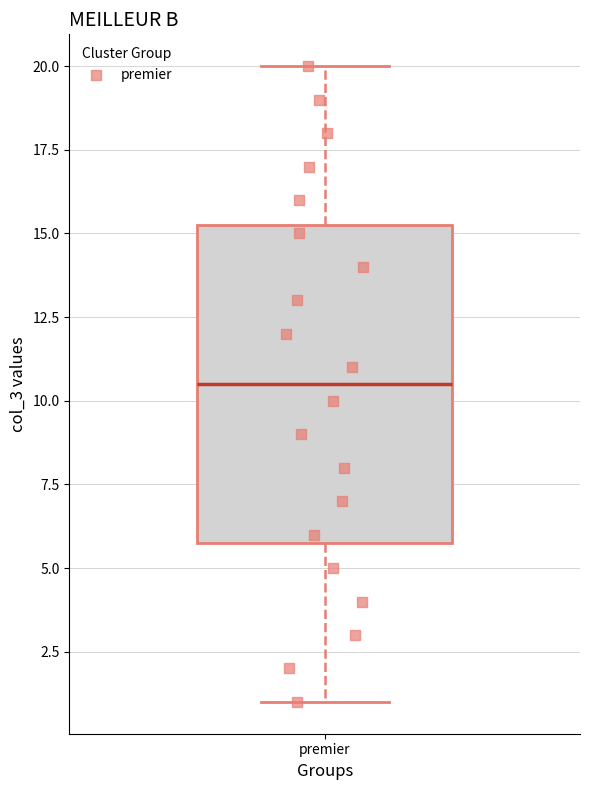

Where does the upper whisker of the box for premier end on the y-axis? The values are not printed on the chart, so give them approximately, as read against the axis.

20.0